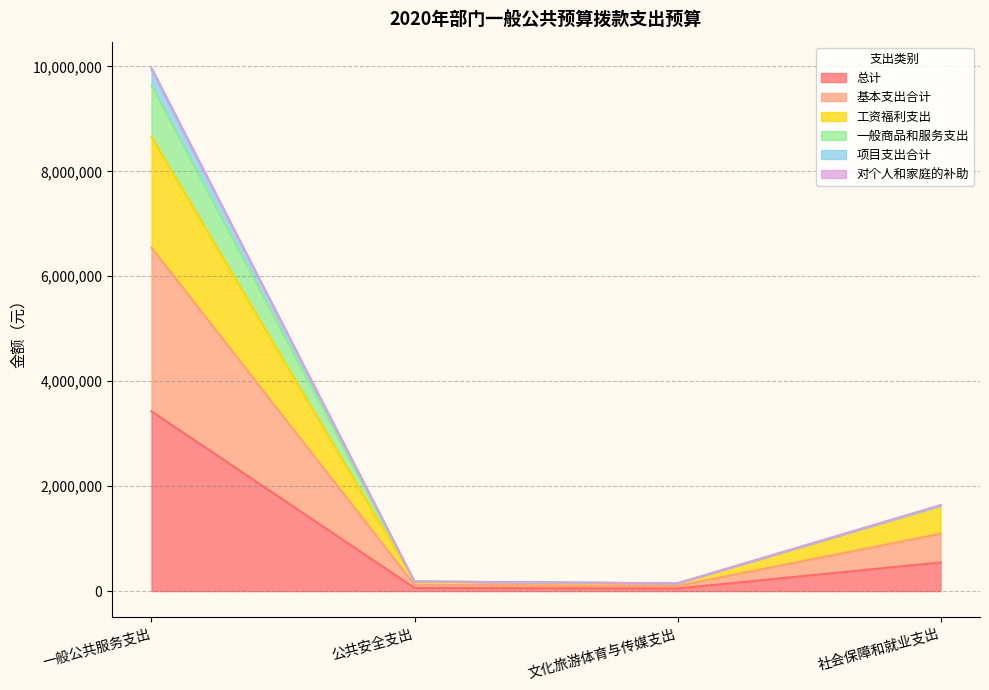

What is the difference between the highest and lowest values at 公共安全支出?

121368